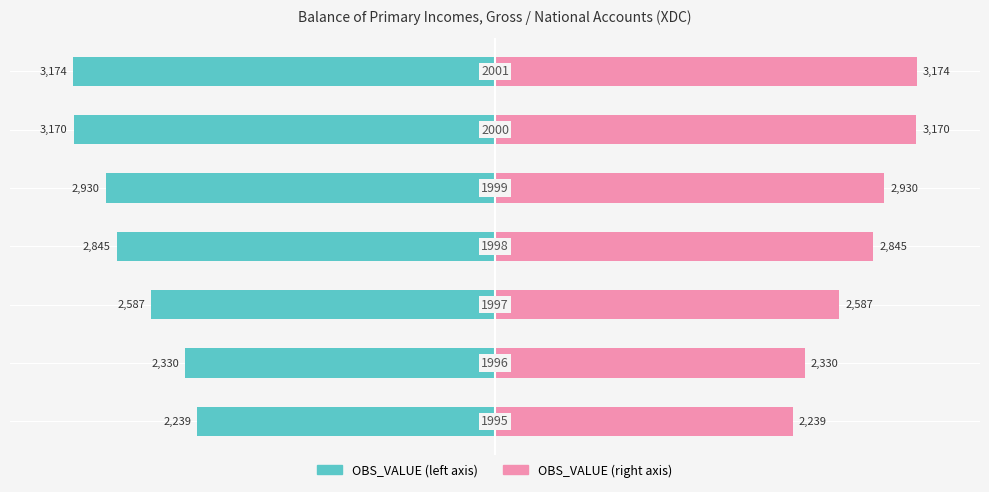

Rank the series by their maximum value, from lowest to highest.

OBS_VALUE (left), OBS_VALUE (right)